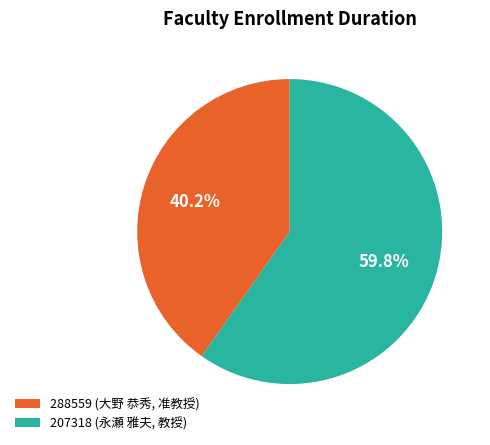

Which slice is the smallest?

288559